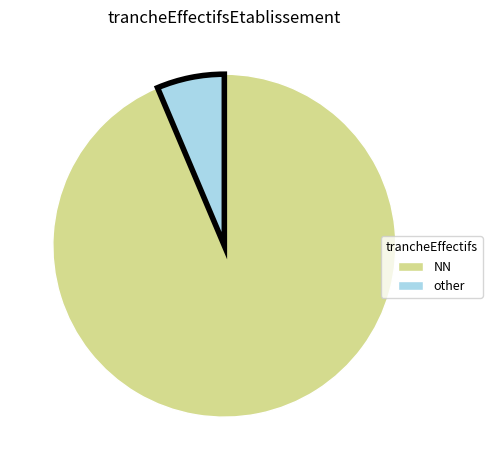

Does any single category account for the majority?

Yes